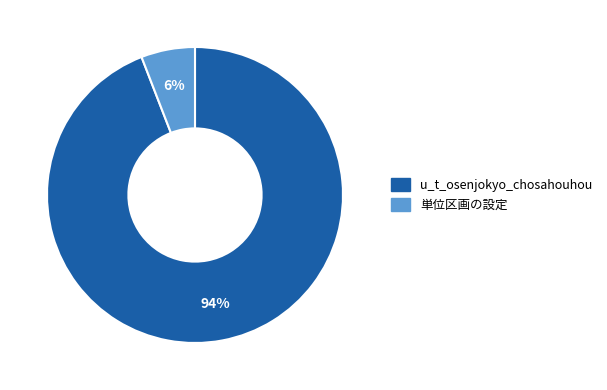

How many slices are in this pie chart?

2